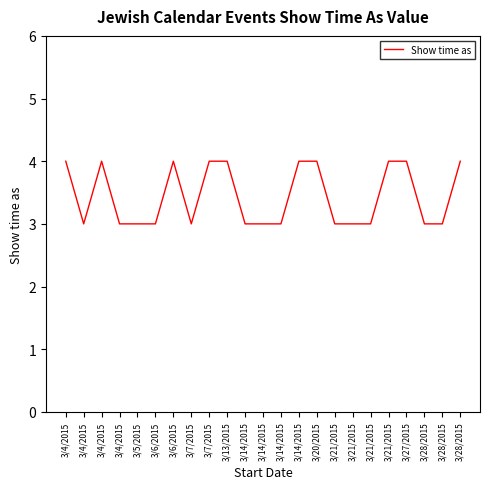

What is the label of the 23rd point from the right?

3/4/2015